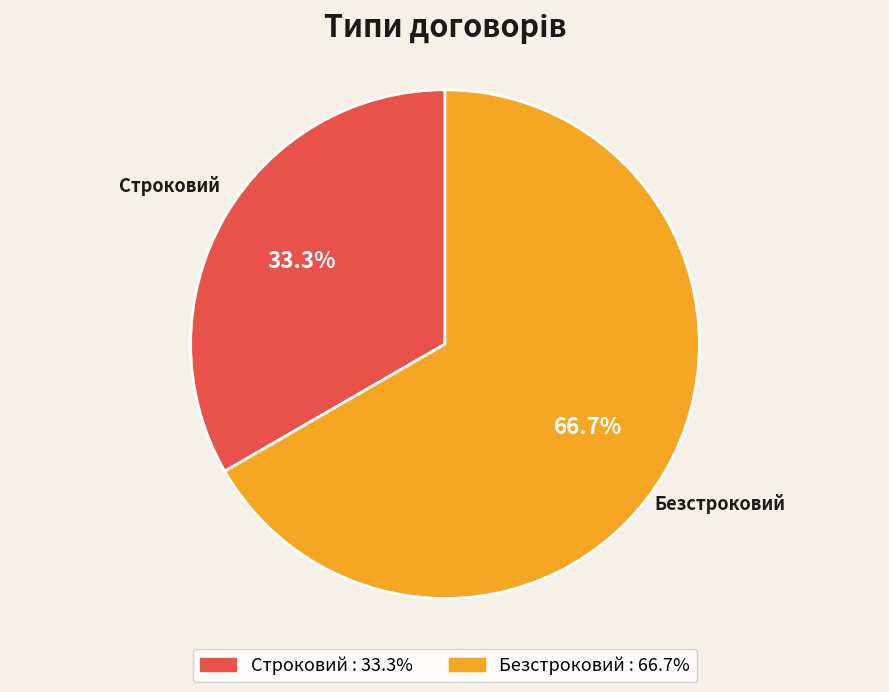

To the nearest percent, what portion does Строковий represent?

33%